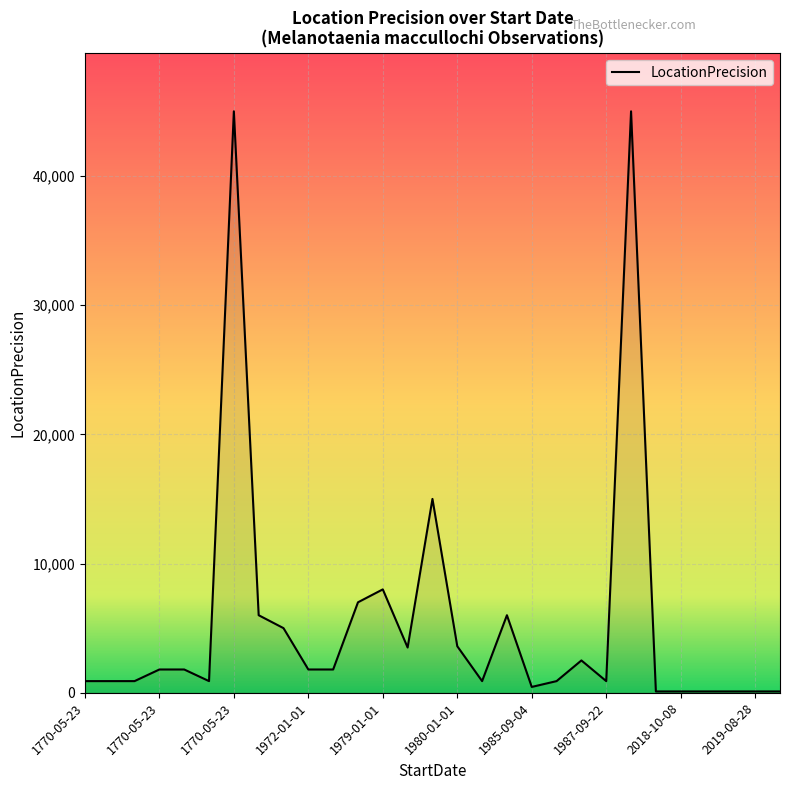

What is the difference between the maximum and minimum values?

44900